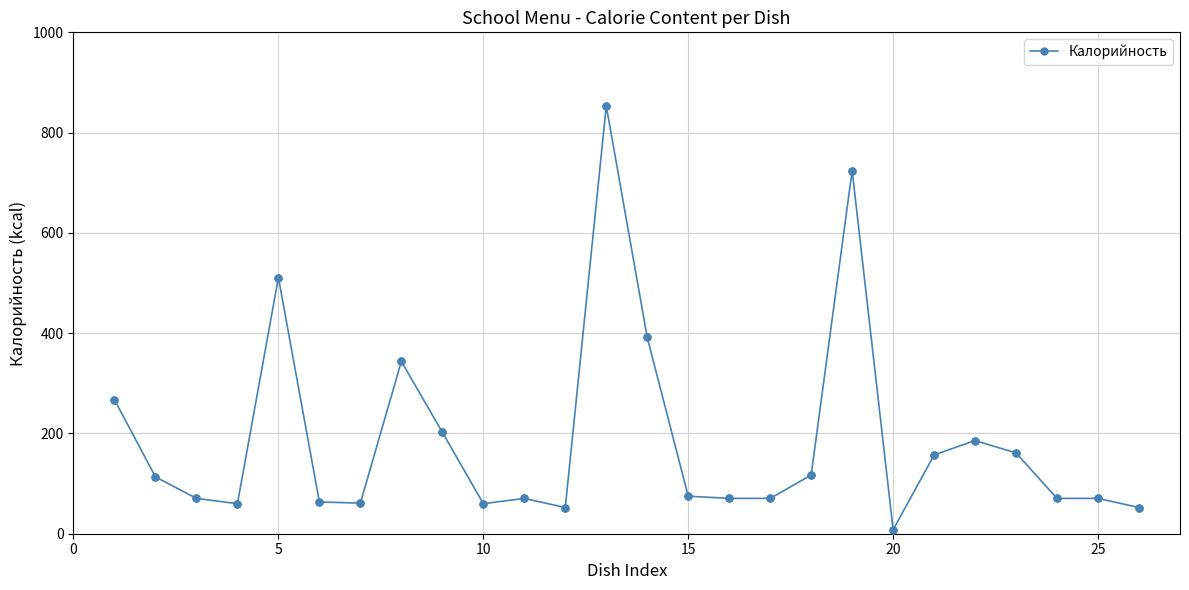

What is the difference between the maximum and minimum values?

845.3